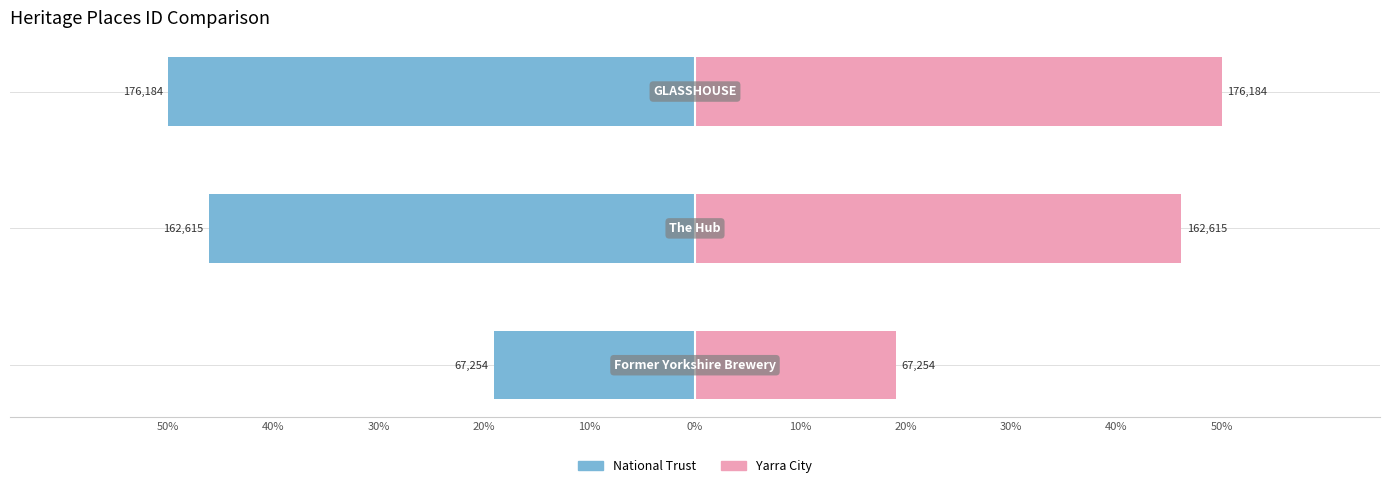

The National Trust series shows -7.0 at 50%. True or false?

False